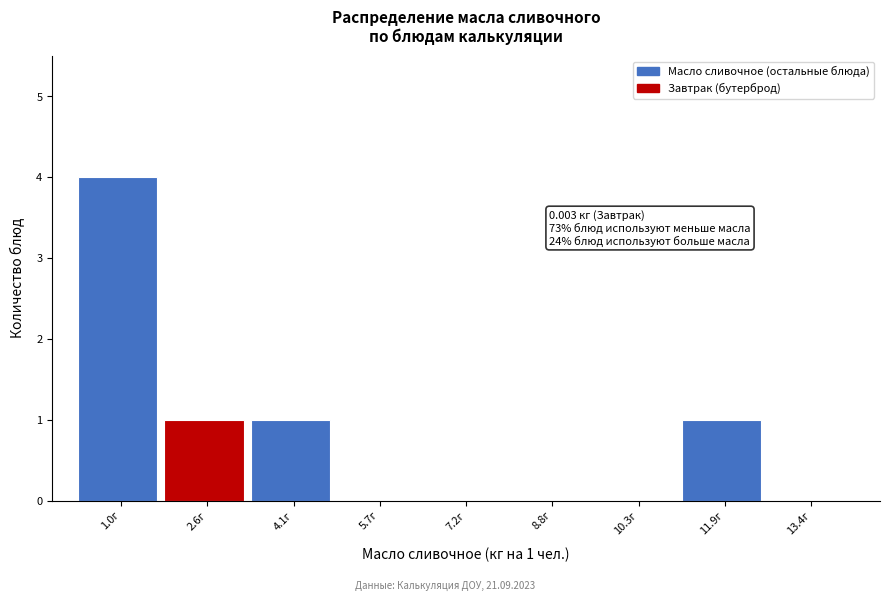

Reading left to right, what are all the values shown in this chart?

1.0г=4	2.6г=1	4.1г=1	5.7г=0	7.2г=0	8.8г=0	10.3г=0	11.9г=1	13.4г=0